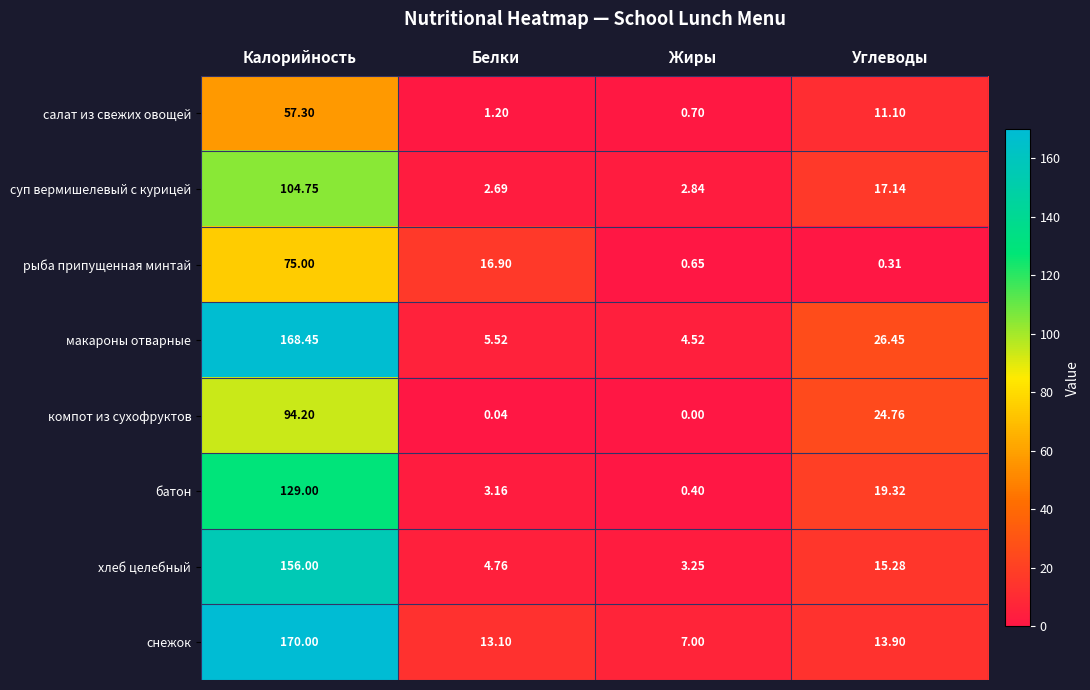

Where does the хлеб целебный series first go above 15?

Калорийность